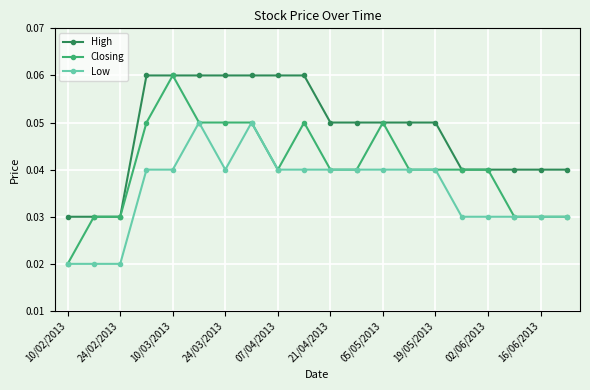

How many Low values are between 0 and 1?

20